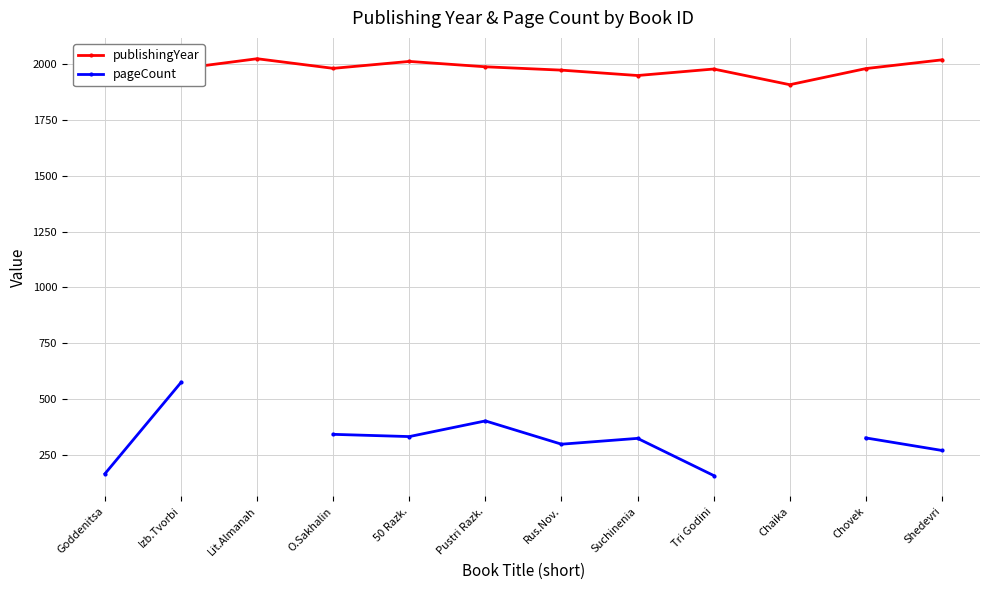

Which series has the widest spread of values?

pageCount